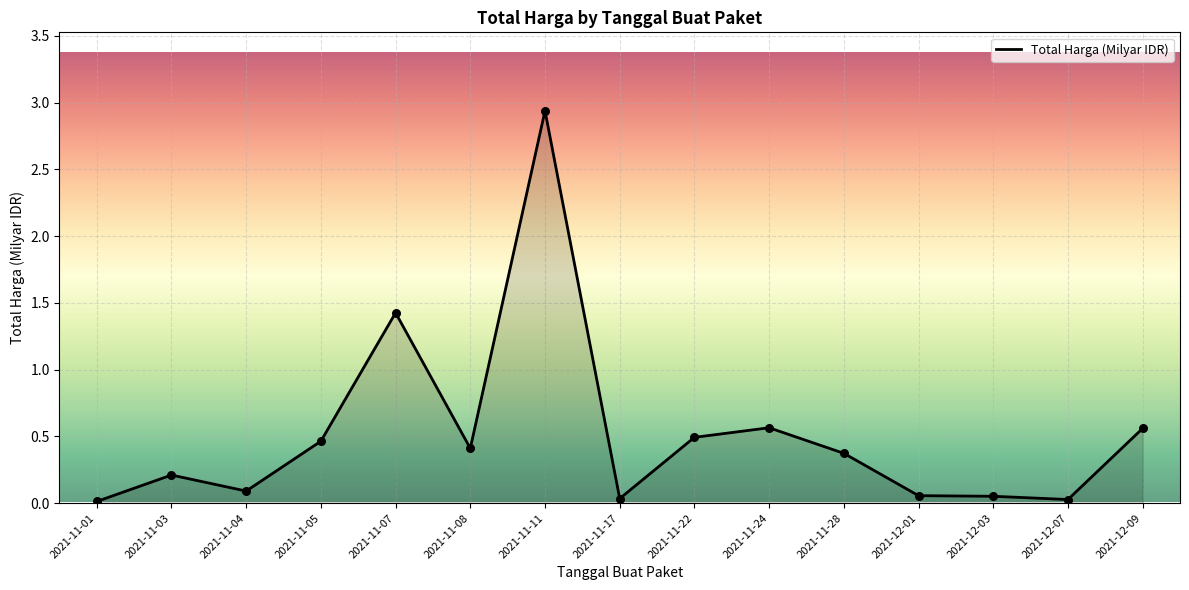

Which has a higher value, 2021-12-01 or 2021-11-22?

2021-11-22